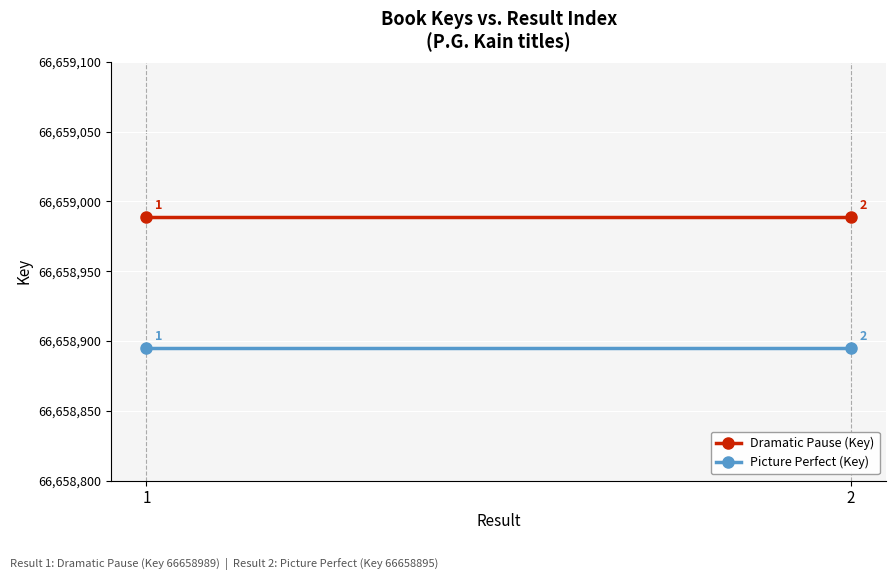

Rank the series by their maximum value, from lowest to highest.

Picture Perfect (Key), Dramatic Pause (Key)